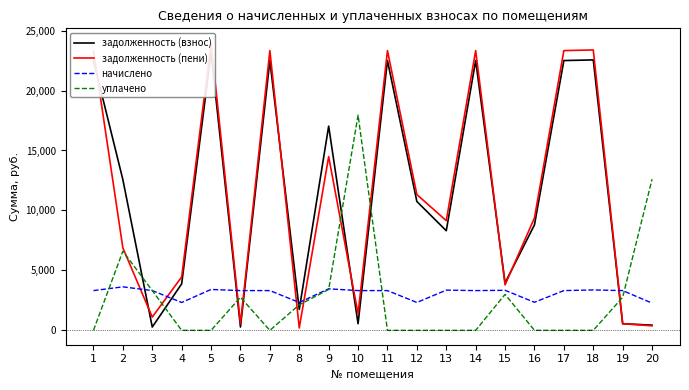

True or false: уплачено and задолженность (взнос) cross at least once.

True